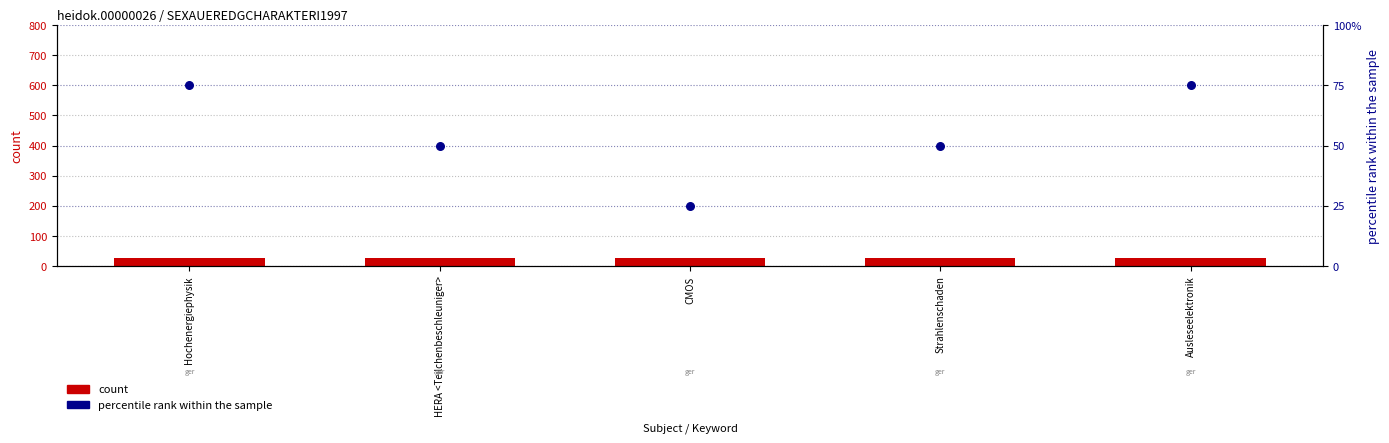

What is the total value across all series at Ausleseelektronik?

101